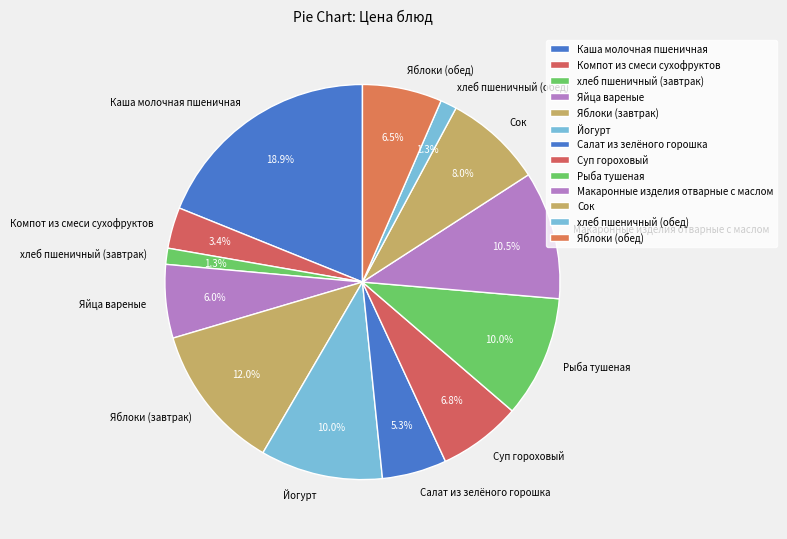

To the nearest percent, what is the difference between the largest and smallest slice percentages?

18%